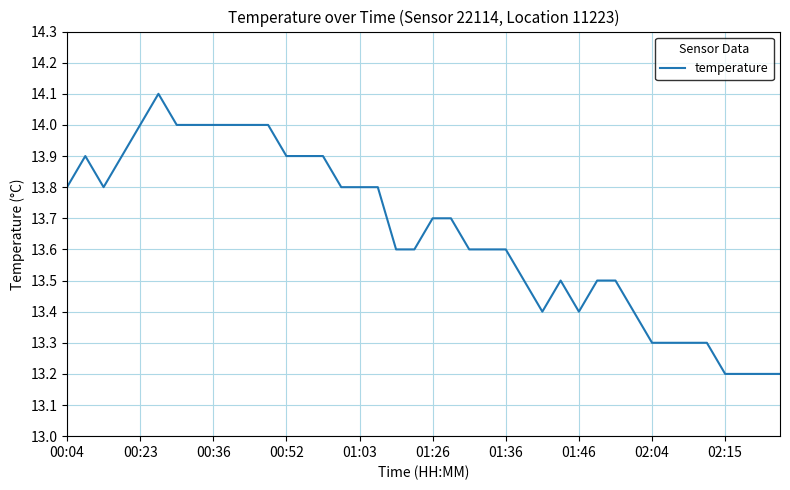

What is the maximum value shown in the chart?

14.1